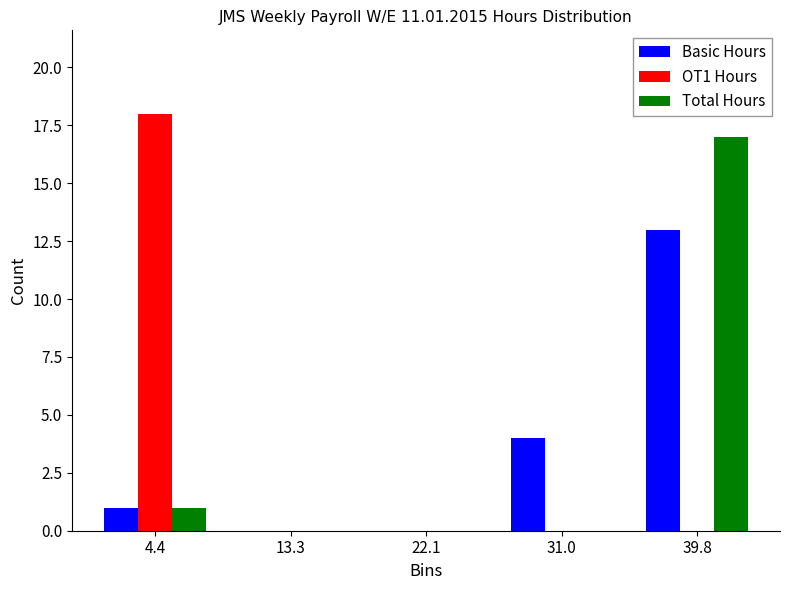

What is the height of the Total Hours bar covering 0 to 9 on the x-axis? Neither the bar edges nor the heights are printed on the chart, so give them approximately, as read against the axes.

1